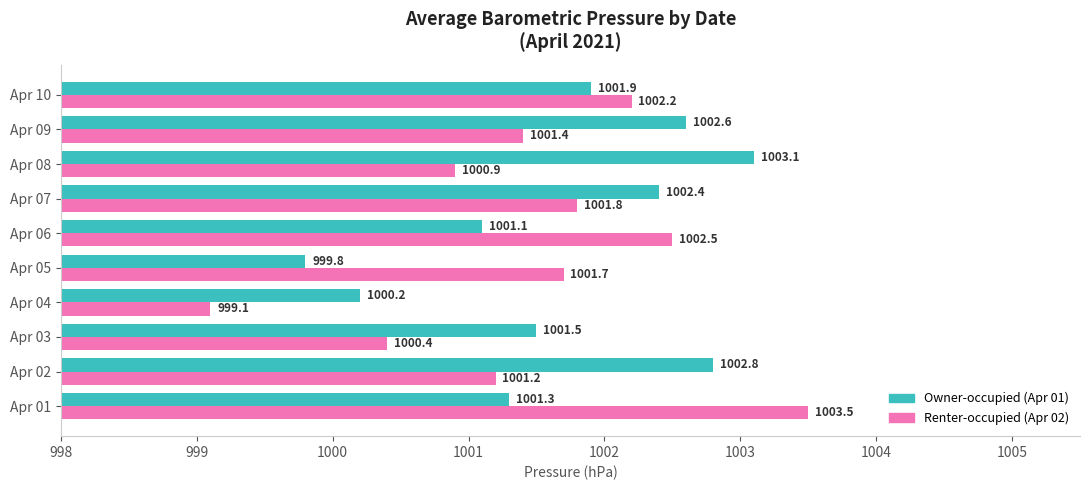

What is the difference between the highest and lowest values at Apr 07?

0.6